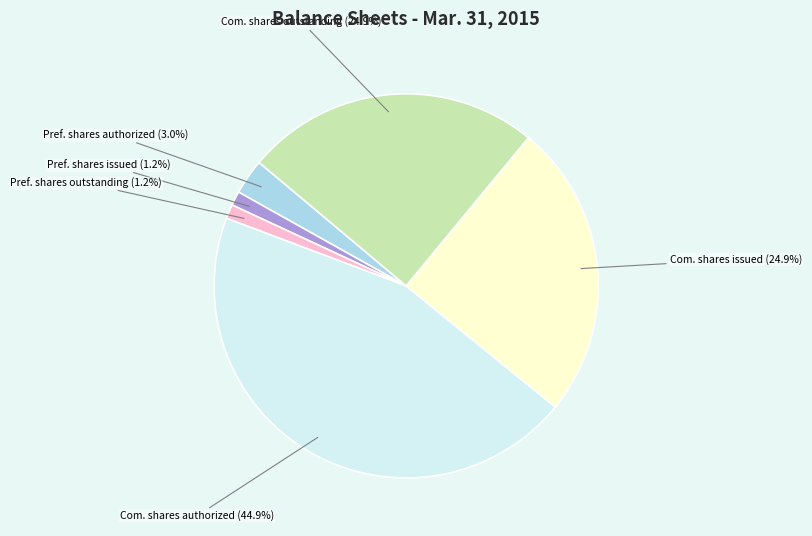

Does any single category account for the majority?

No